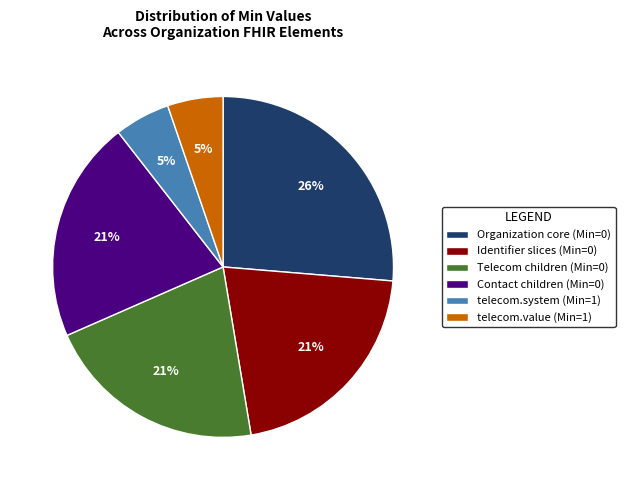

How many slices are in this pie chart?

6